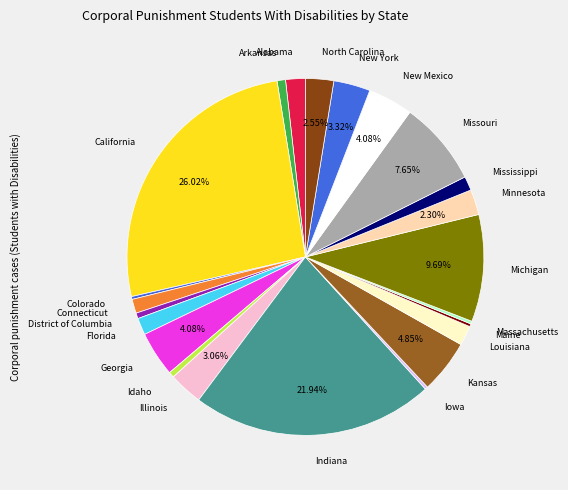

Does Indiana represent more than half of the total?

No